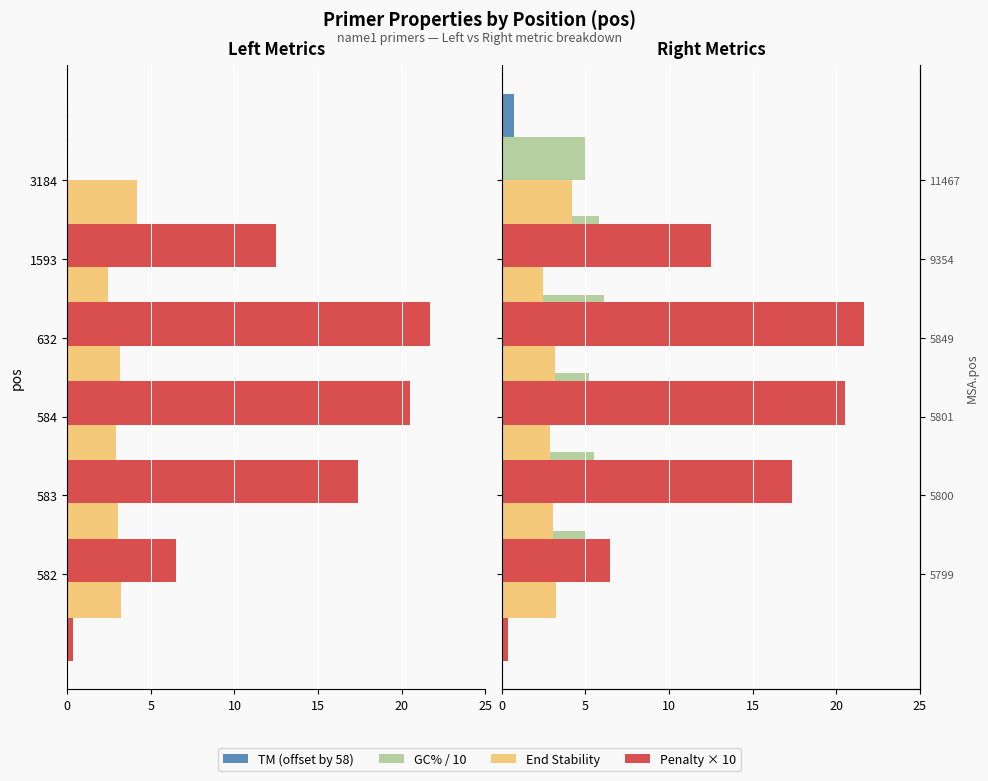

Is it true that PRIMER_LEFT_0_TM (offset) equals 2.0 at 5?

False